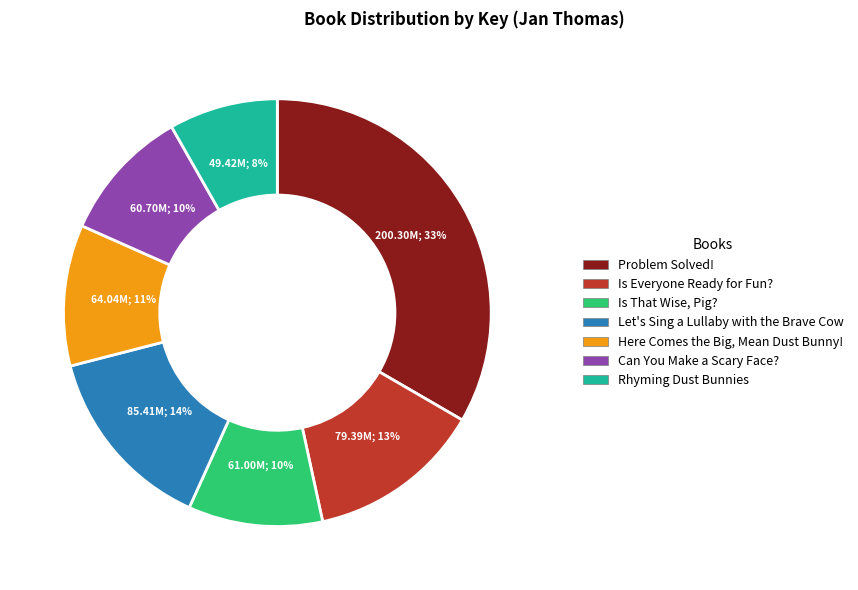

Which category has the smallest portion of the pie?

Rhyming Dust Bunnies